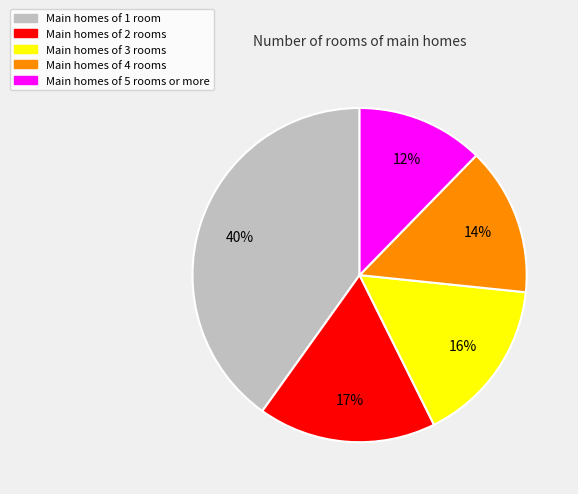

To the nearest percent, what is the average slice percentage?

20%